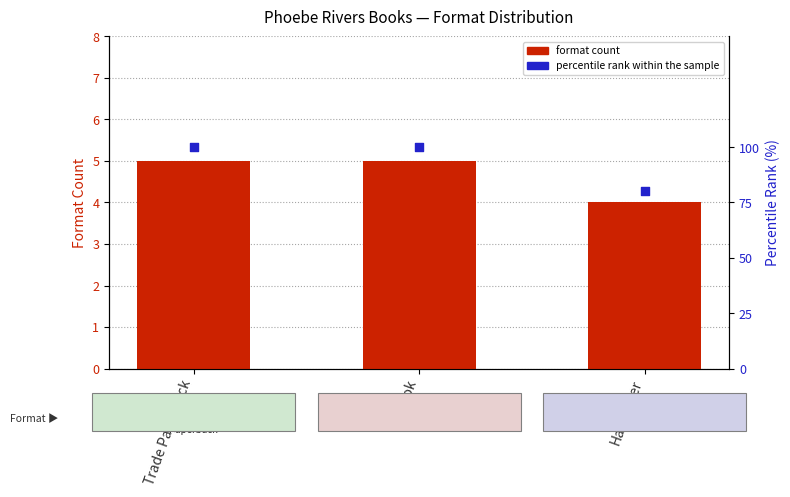

At which category is the sum across all series the highest?

Trade Paperback